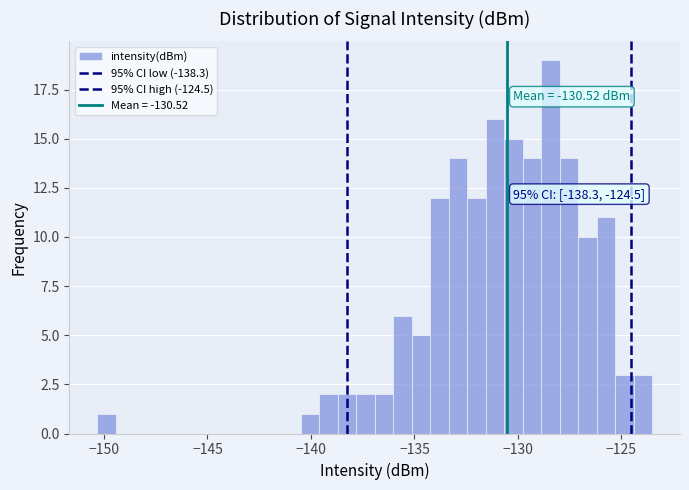

Read against the x-axis, roughly where is the centre of the tallest bar?

-128.5